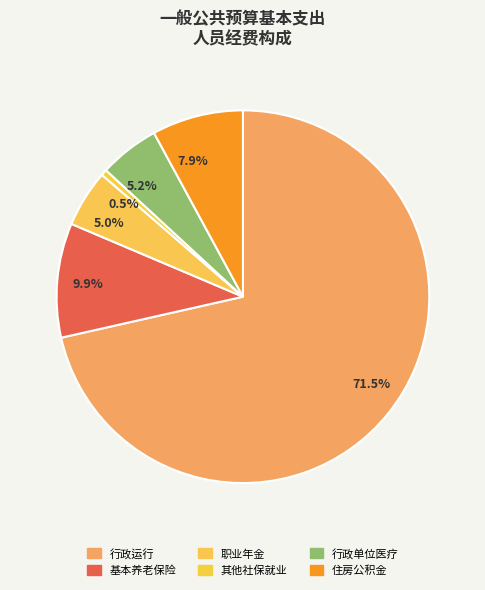

Rank the categories by value from highest to lowest.

行政运行, 机关事业单位基本养老保险缴费支出, 住房公积金, 行政单位医疗, 机关事业单位职业年金缴费支出, 其他社会保障和就业支出